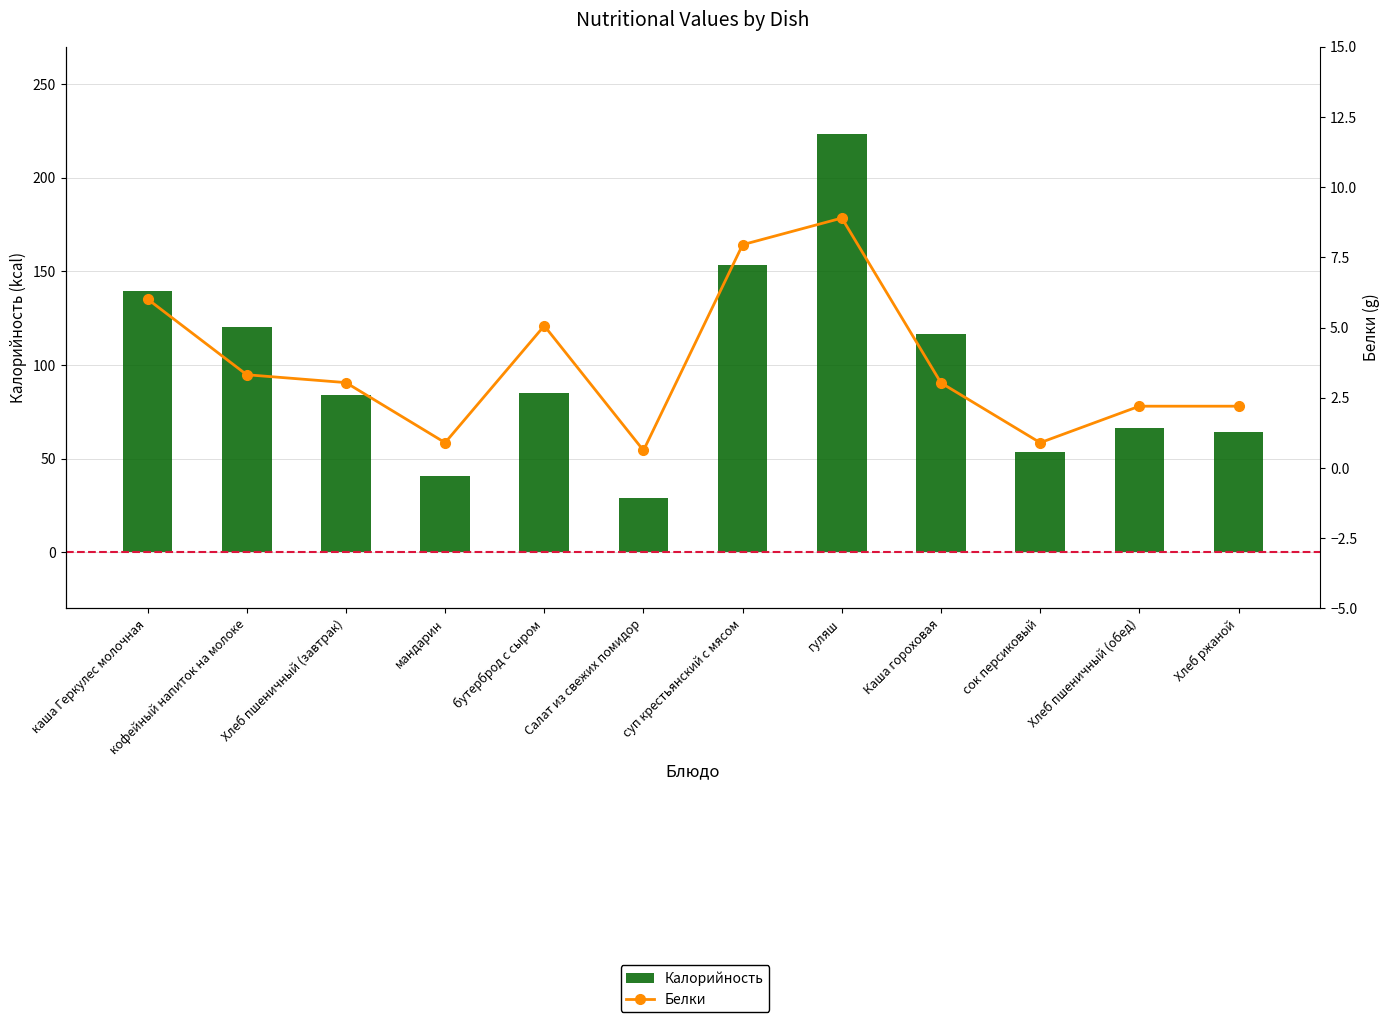

Reading right to left, transcribe all the data shown in this chart.

Калорийность: Хлеб ржаной=64.0	Хлеб пшеничный (обед)=66.3	сок персиковый=53.8	Каша гороховая=116.6	гуляш=223.3	суп крестьянский с мясом=153.4	Салат из свежих помидор=28.9	бутерброд с сыром=85.1	мандарин=40.6	Хлеб пшеничный (завтрак)=84.0	кофейный напиток на молоке=120.2	каша Геркулес молочная=139.5
Белки: Хлеб ржаной=2.2	Хлеб пшеничный (обед)=2.2	сок персиковый=0.9	Каша гороховая=3.0	гуляш=8.9	суп крестьянский с мясом=8.0	Салат из свежих помидор=0.6	бутерброд с сыром=5.1	мандарин=0.9	Хлеб пшеничный (завтрак)=3.0	кофейный напиток на молоке=3.3	каша Геркулес молочная=6.0